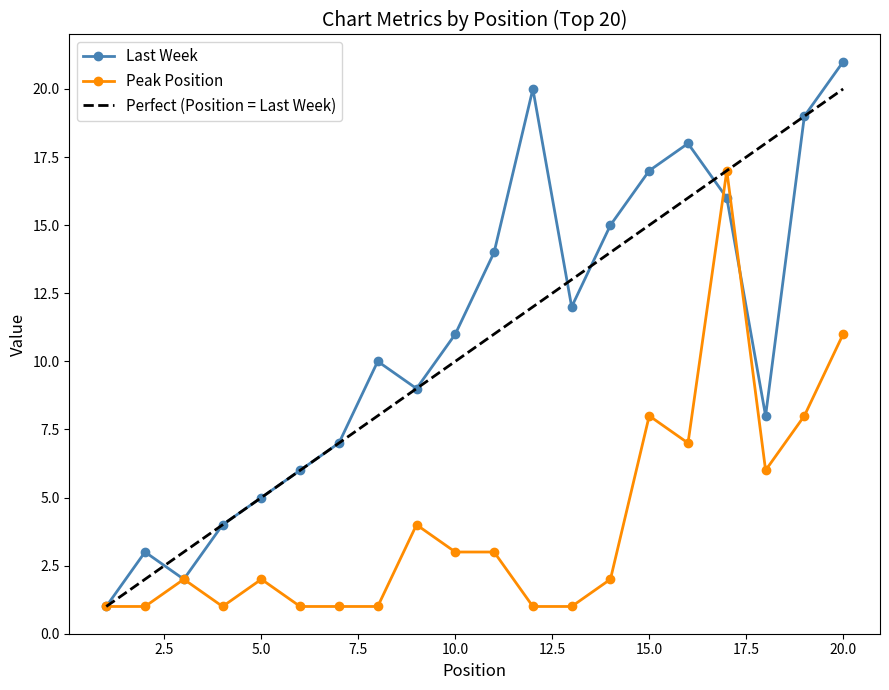

List the series in order of their peak value, lowest first.

Peak Position, Perfect (Position = Last Week), Last Week